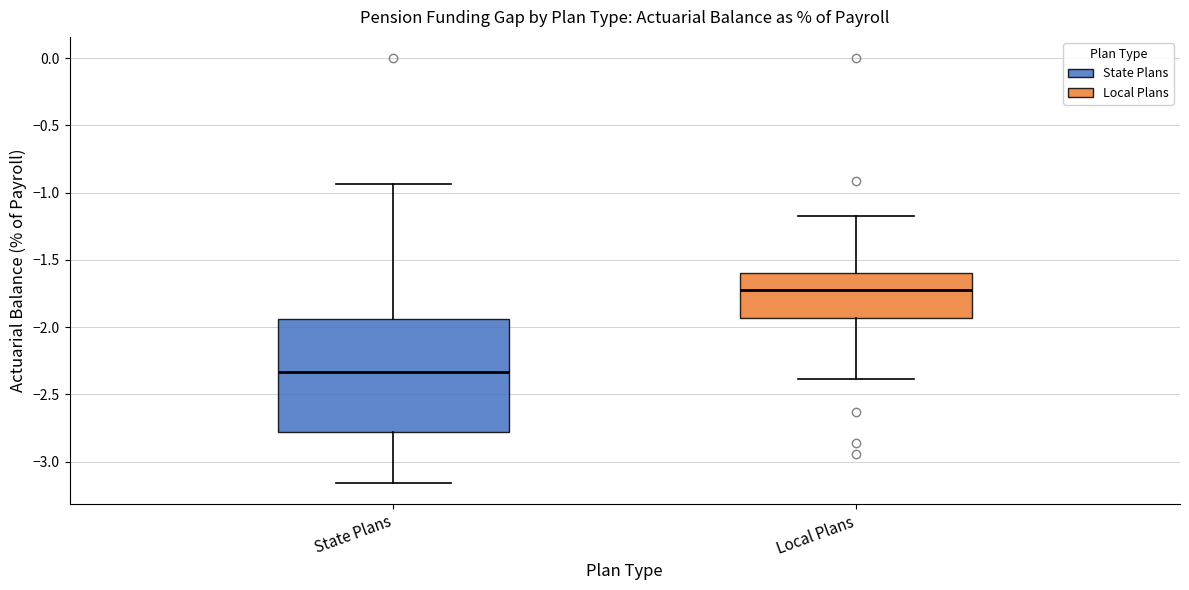

Reading left to right, transcribe this box plot: for each box, give where its median line is, the range the box spans, and where its two whiskers end, as read against the y-axis. The values are not printed on the chart, so give them approximately, as read against the axis.

State Plans: median -2.35, box -2.80 to -1.95, whiskers -3.15 to -0.95
Local Plans: median -1.75, box -1.95 to -1.60, whiskers -2.40 to -1.20